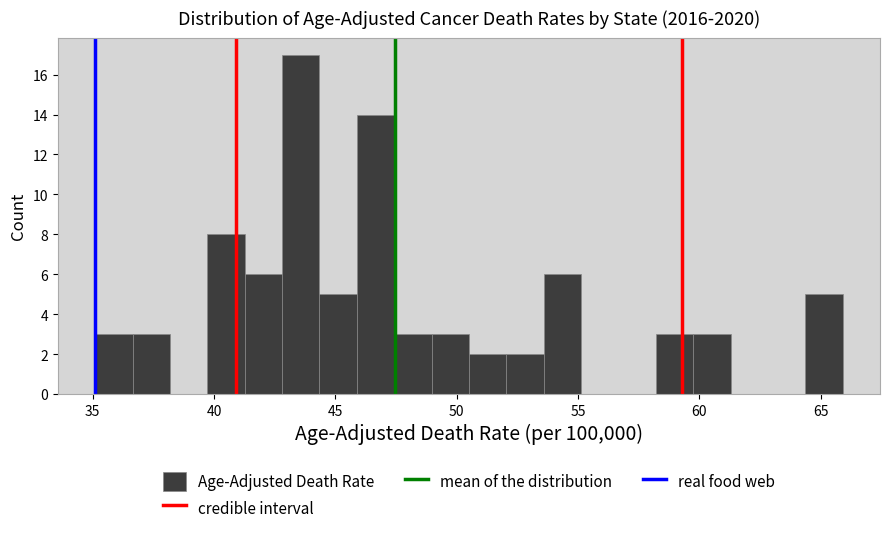

Around what value on the x-axis is the tallest bar? Give the approximate position of its centre, as read against the axis.

43.5